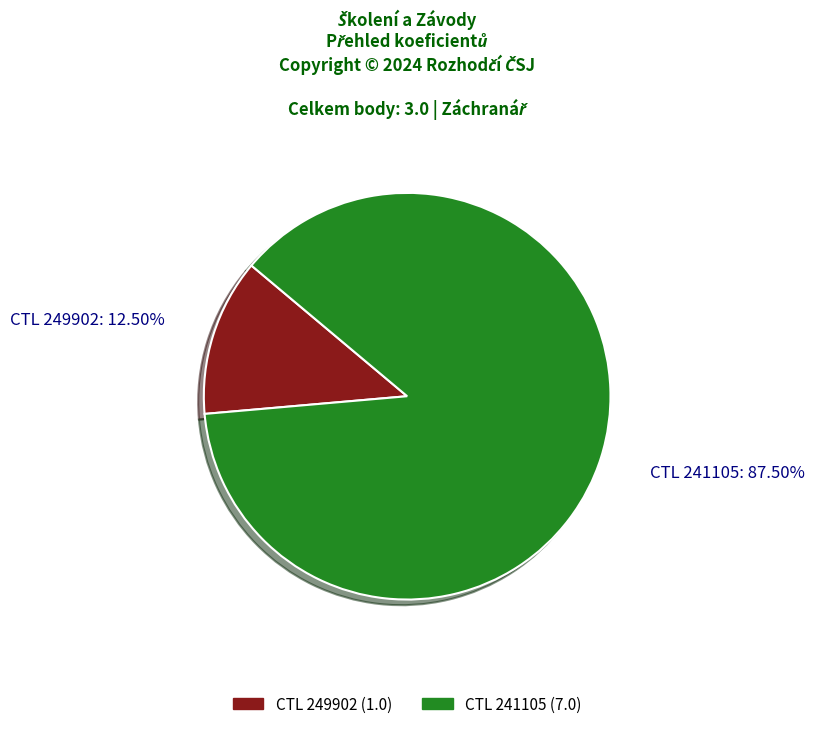

Does any single category account for the majority?

Yes